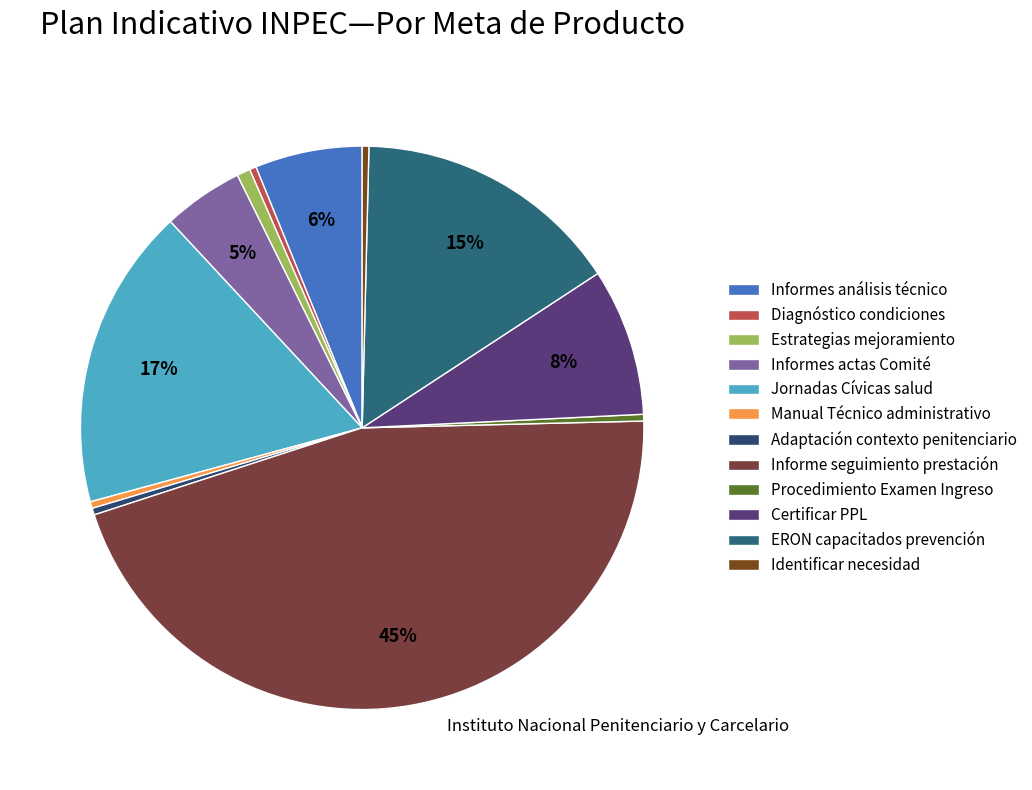

How many segments does this pie chart have?

12